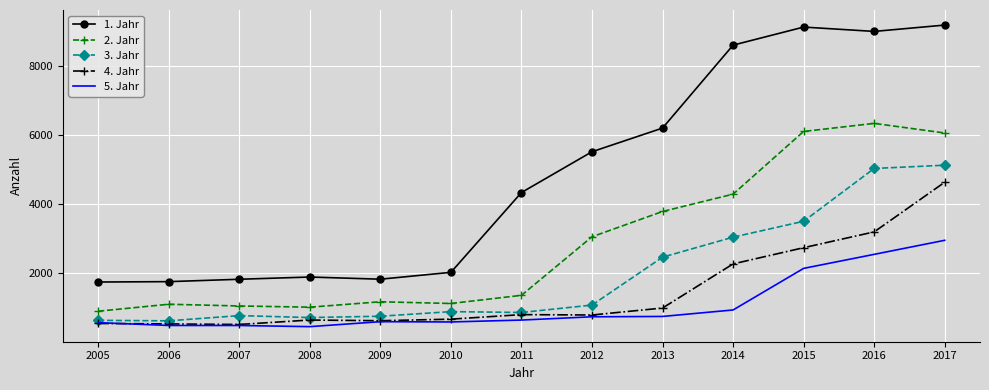

What are all the series names shown in the legend?

1. Jahr, 2. Jahr, 3. Jahr, 4. Jahr, 5. Jahr